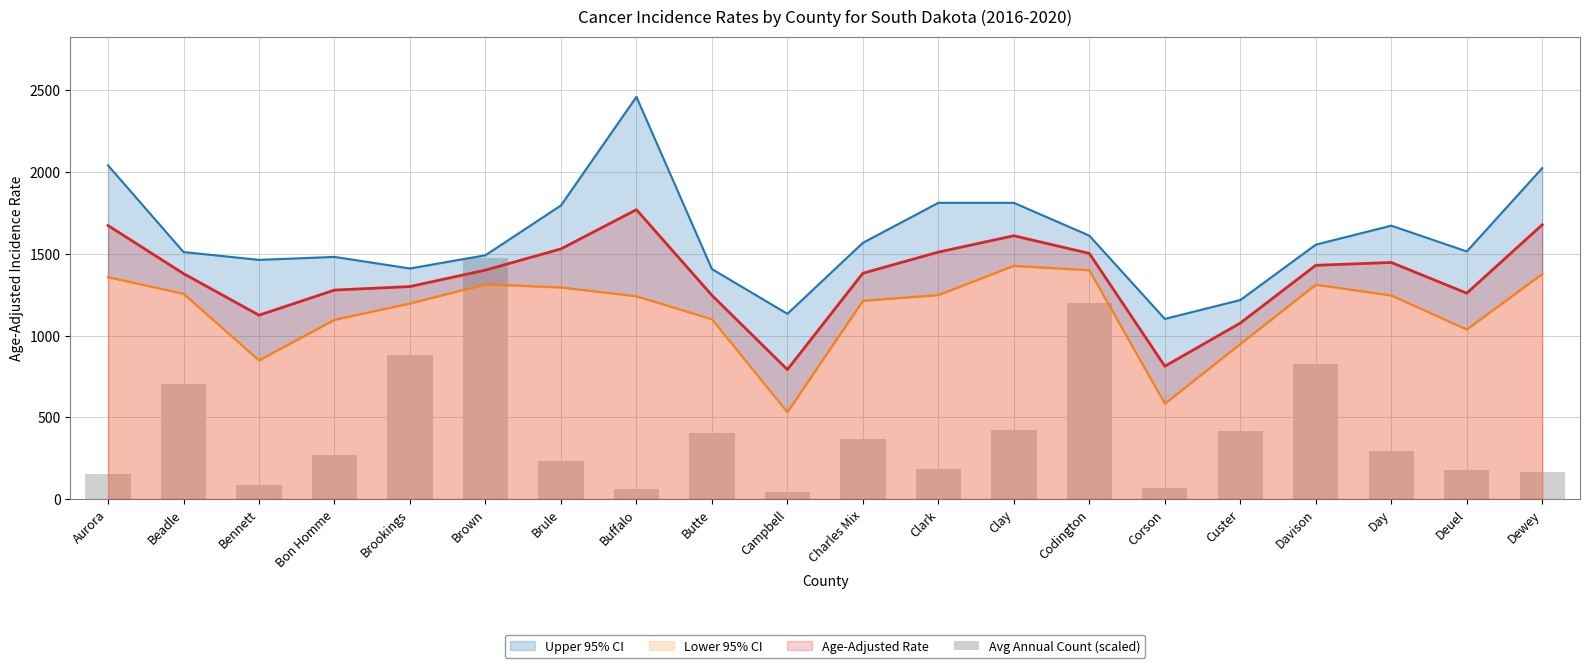

What is the minimum value shown in the chart?

43.8